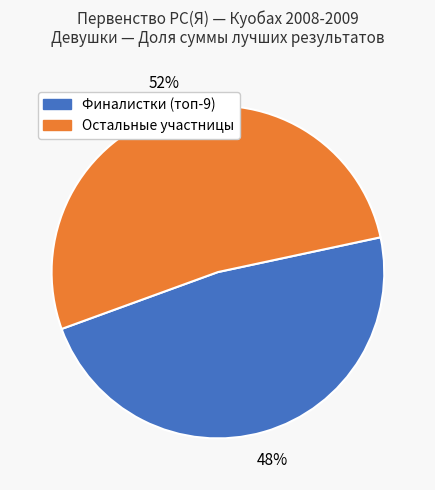

Is the sum of Финалистки (топ-9) and Остальные участницы greater than half?

Yes